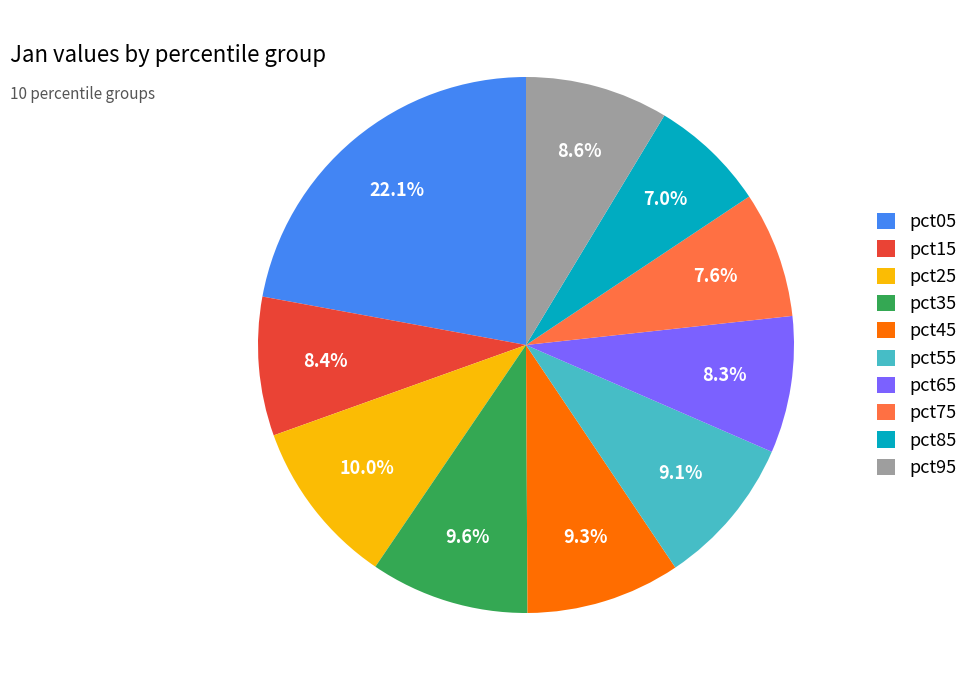

Approximately how many times larger is the value at pct05 compared to pct55?

2.4